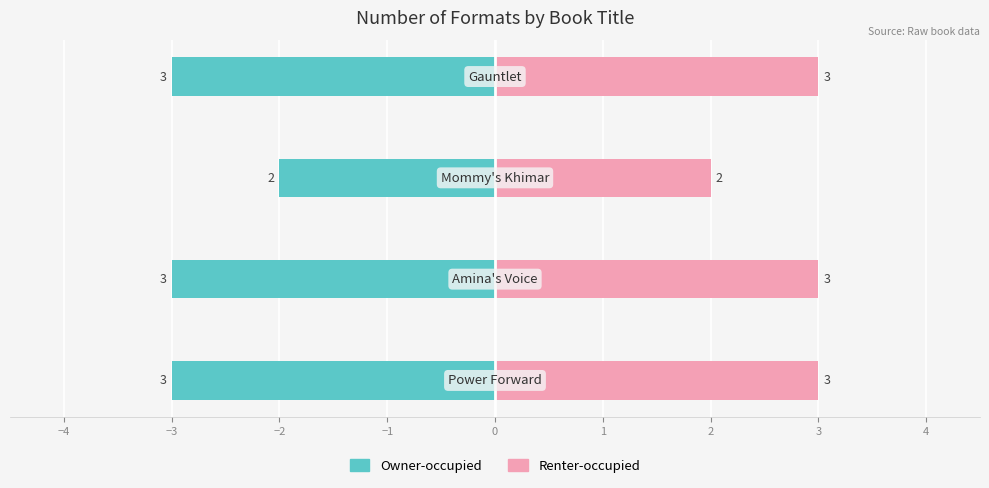

How many categories are shown in the chart?

4